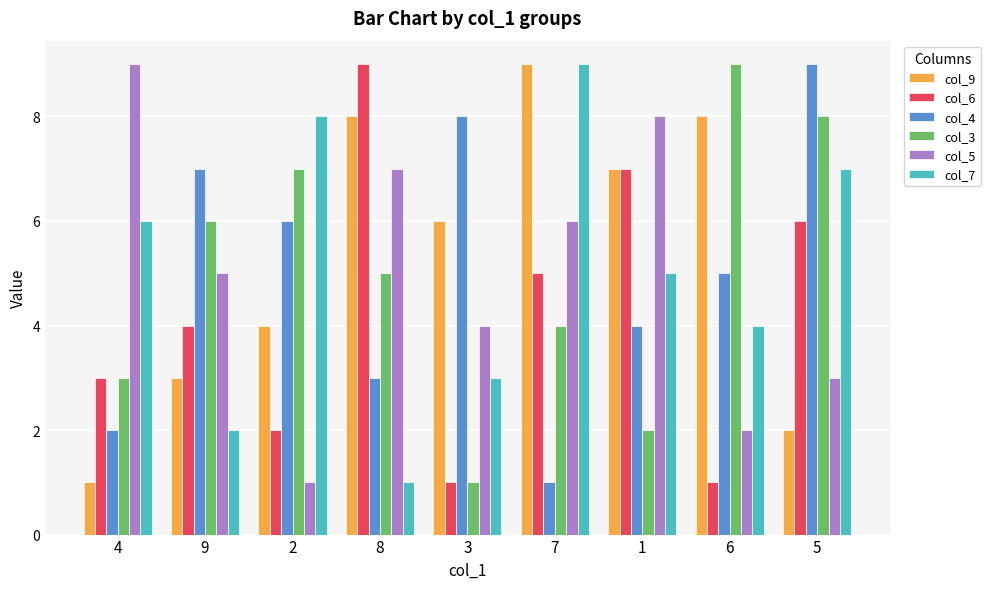

How many groups of bars are there?

9